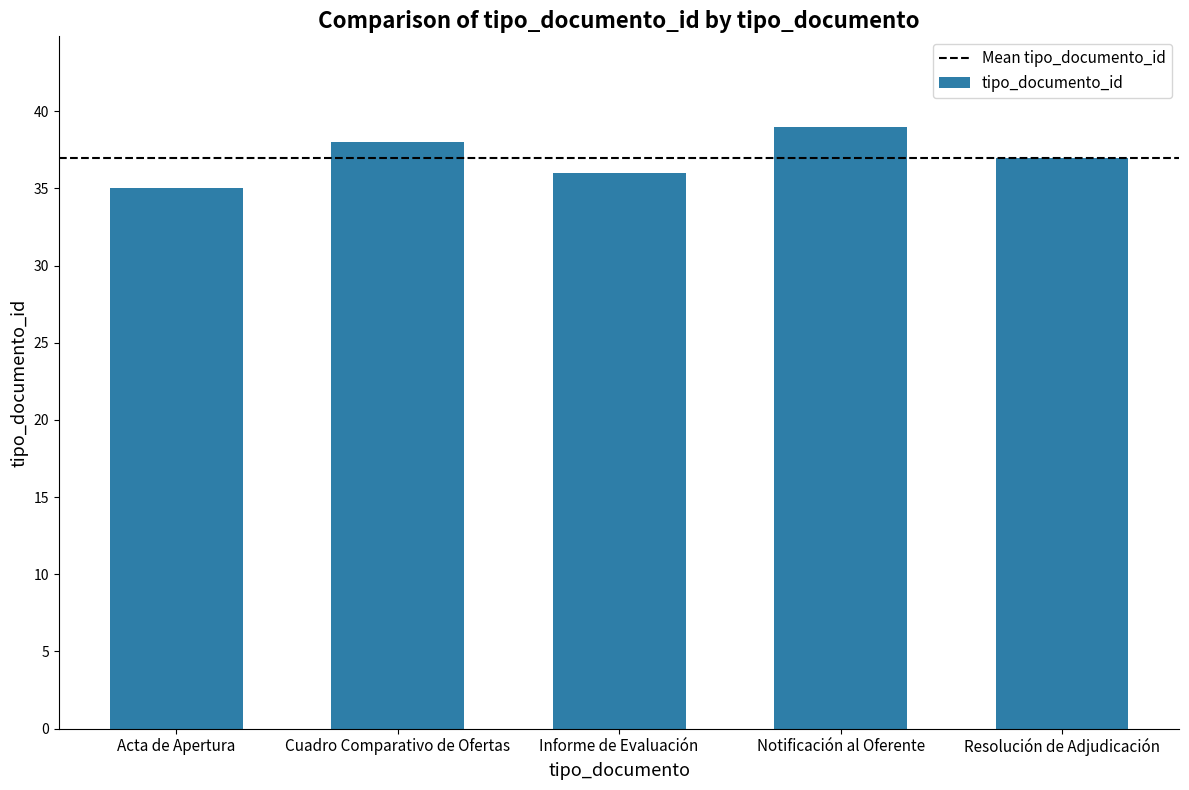

Reading left to right, what are all the values shown in this chart?

Acta de Apertura=35	Cuadro Comparativo de Ofertas=38	Informe de Evaluación=36	Notificación al Oferente=39	Resolución de Adjudicación=37